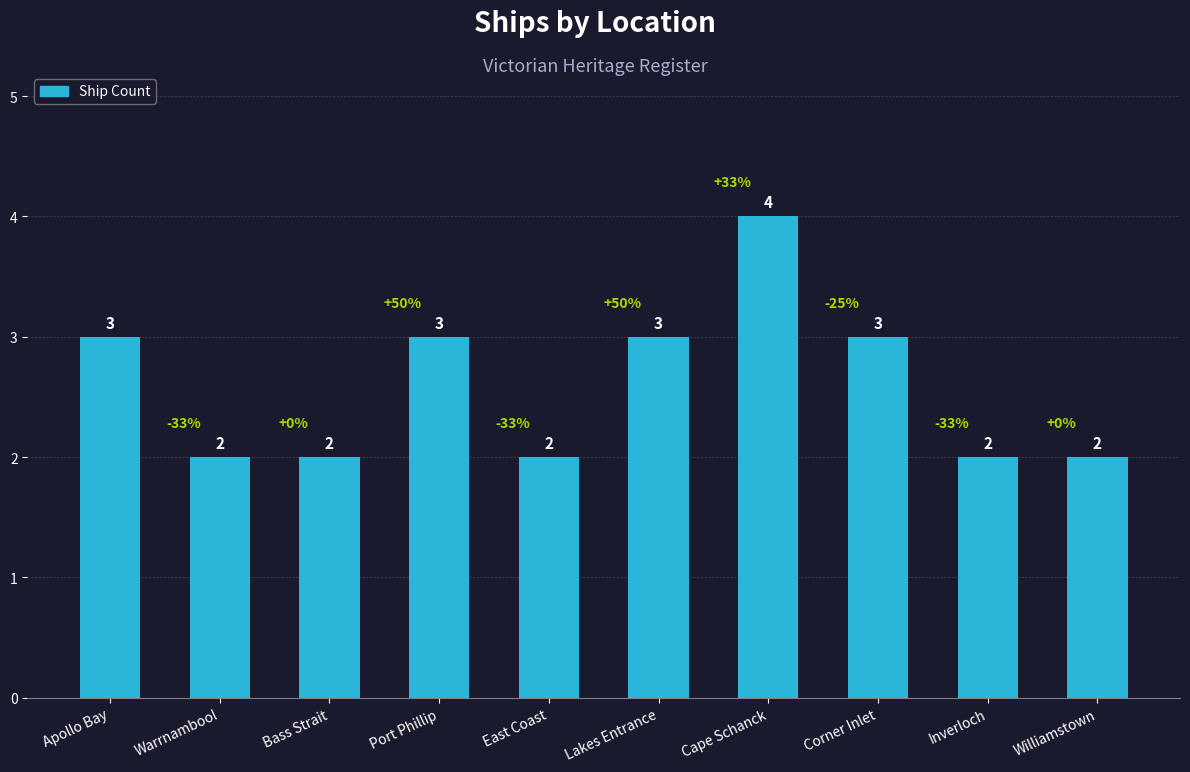

How many values are between 2 and 3?

9